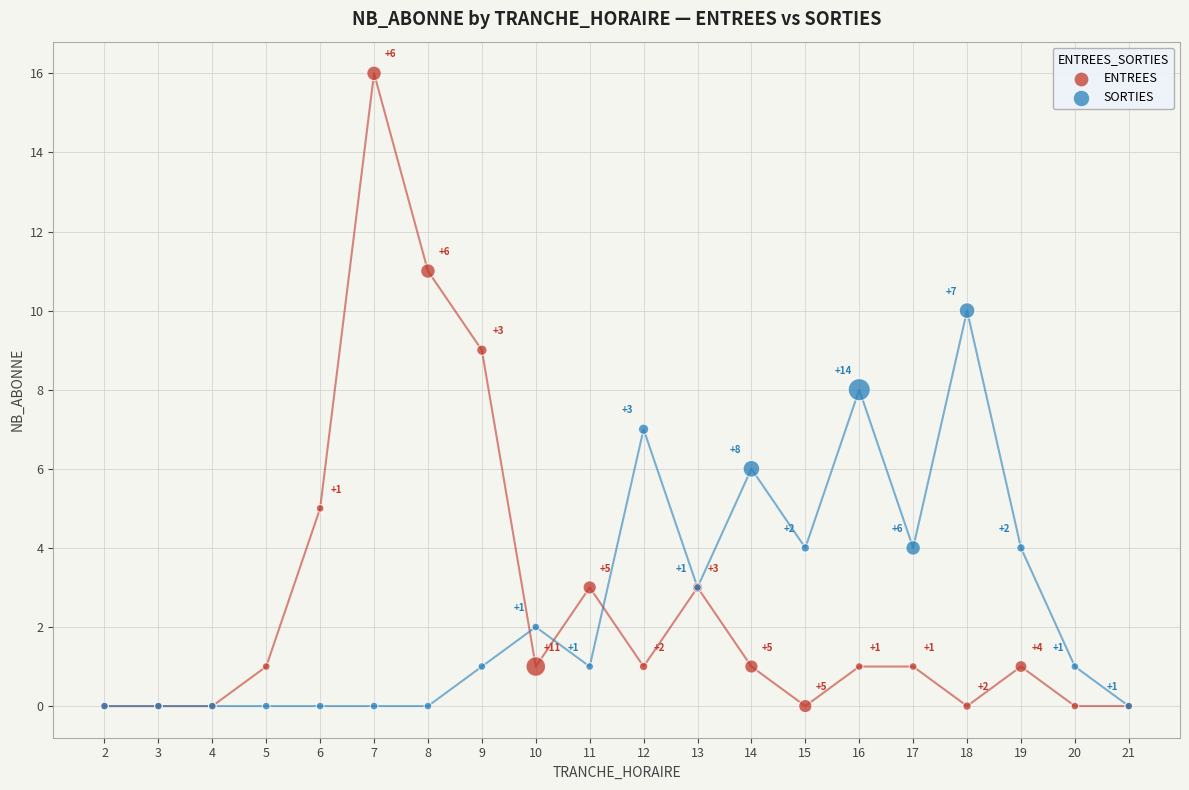

What are all the series names shown in the legend?

ENTREES, SORTIES